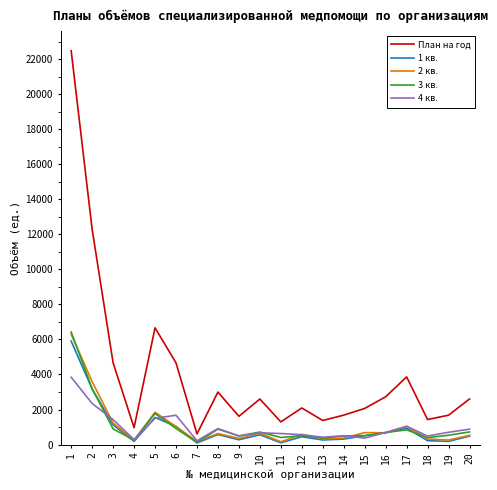

Which series has the widest spread of values?

План на год